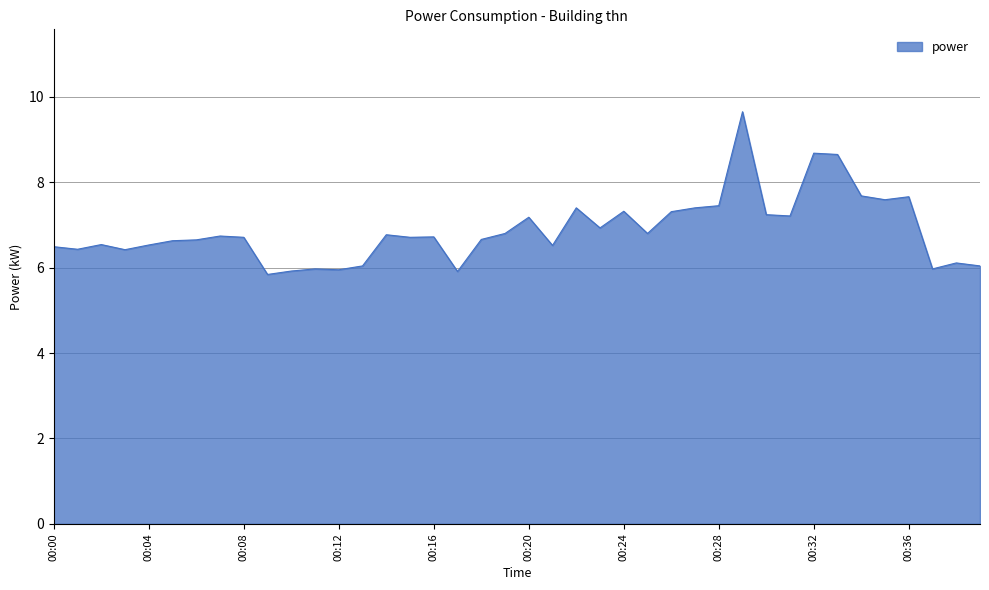

What is the smallest value displayed?

5.8